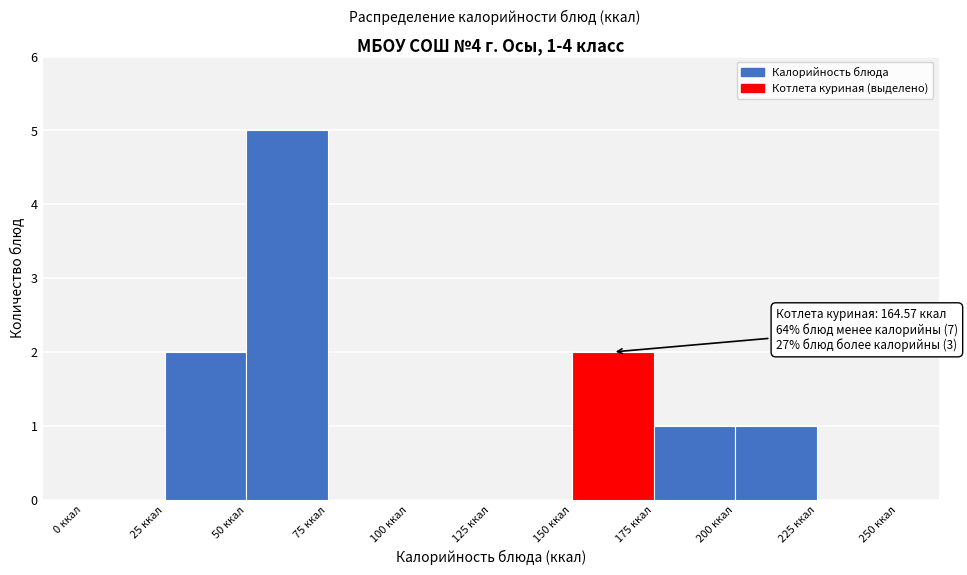

Over which range of the x-axis is the bar tallest?

50 to 75